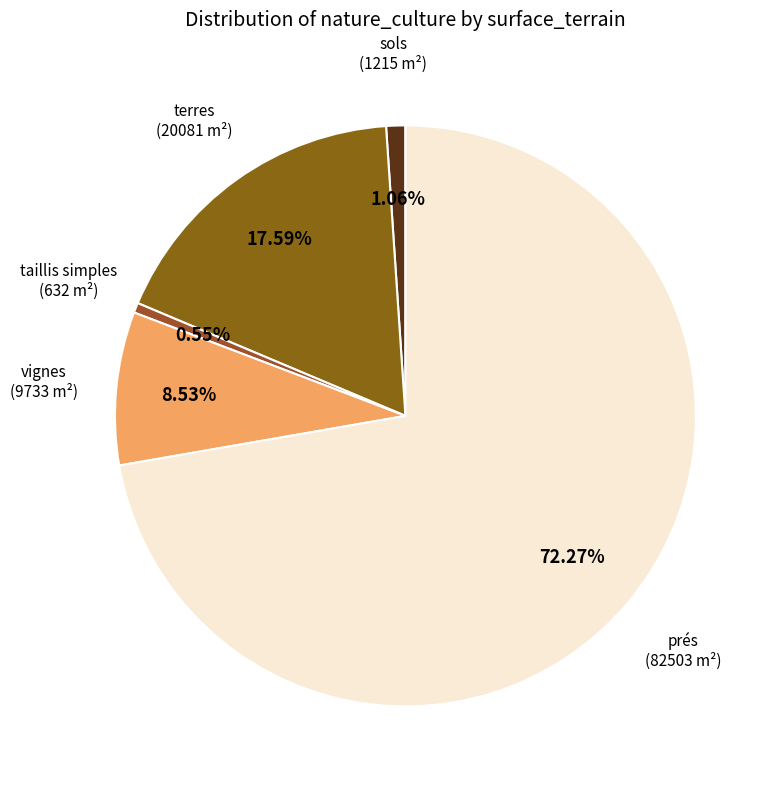

Count the number of slices in the pie.

5